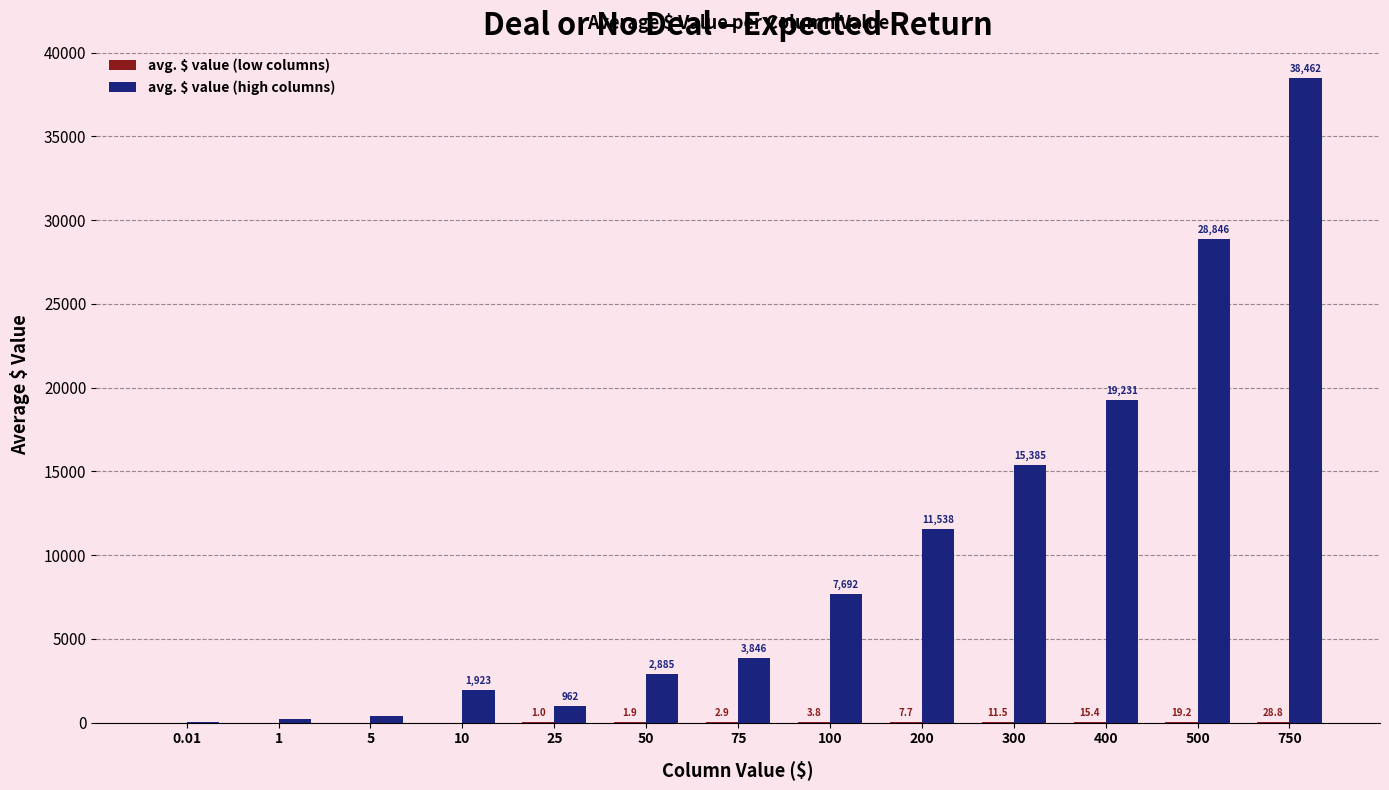

Count the number of data series in this chart.

2